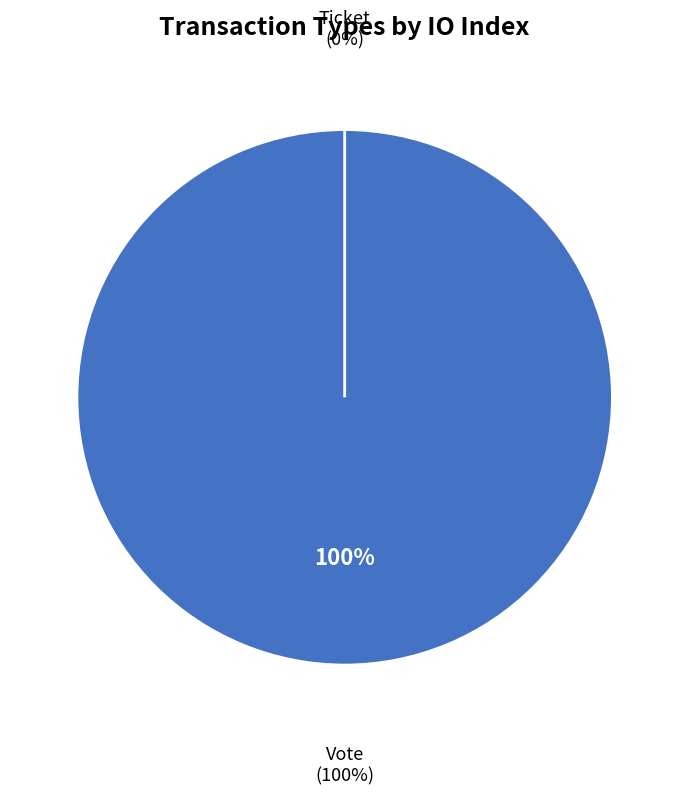

Does any single category account for the majority?

Yes